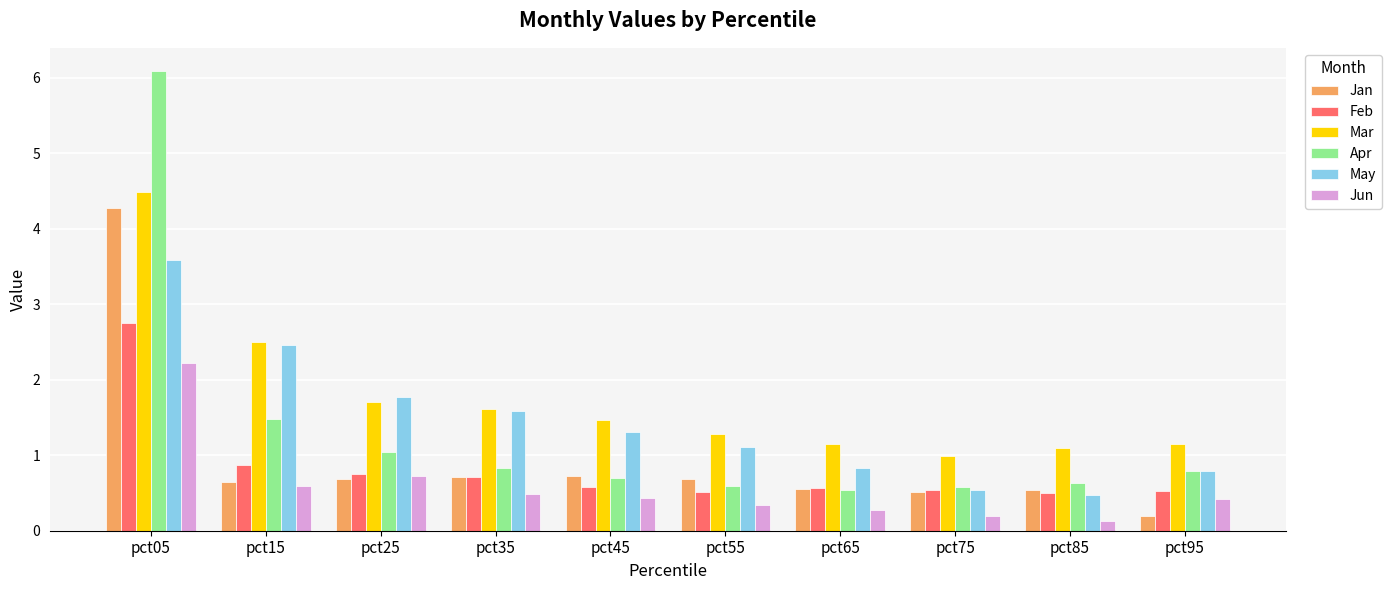

Which label corresponds to the smallest value in the chart?

pct85